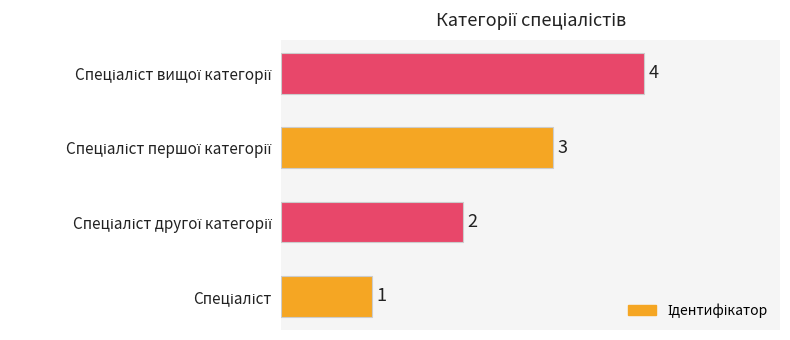

How many values are between 2 and 4?

3